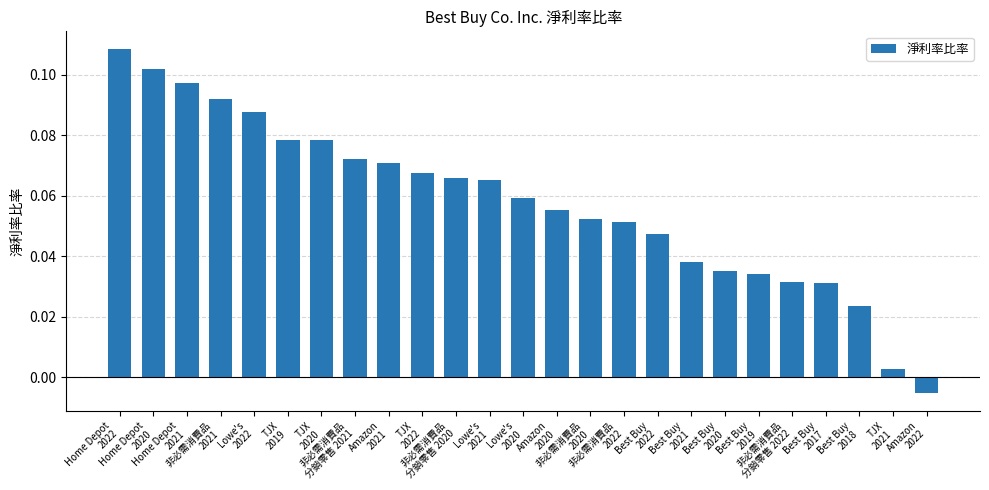

Which category has the lowest value across all series?

Amazon
2022